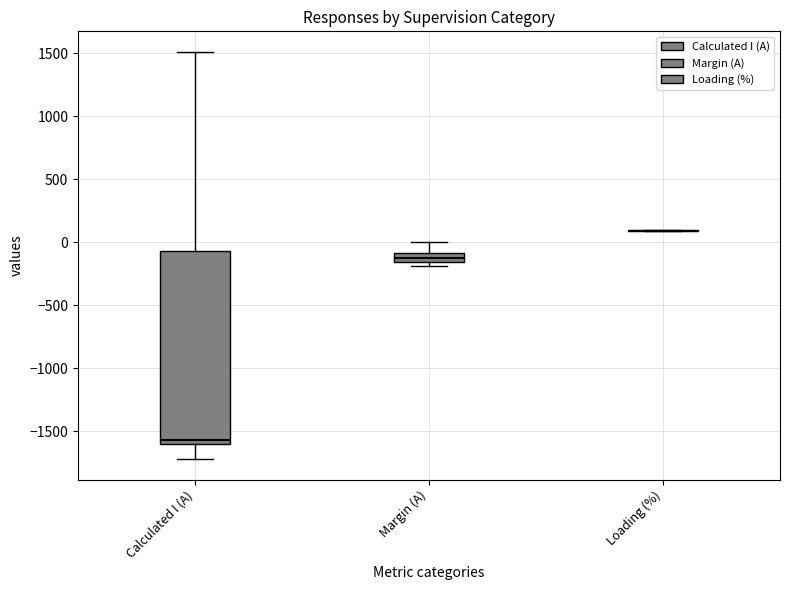

Where is the upper edge of the box for Calculated I (A) on the y-axis? The values are not printed on the chart, so give them approximately, as read against the axis.

-50